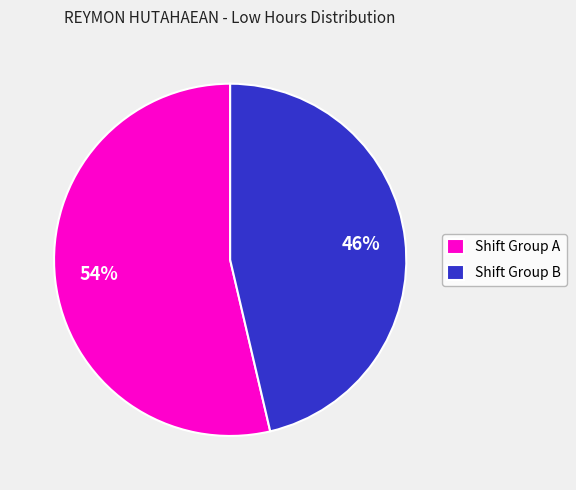

Count the number of slices in the pie.

2